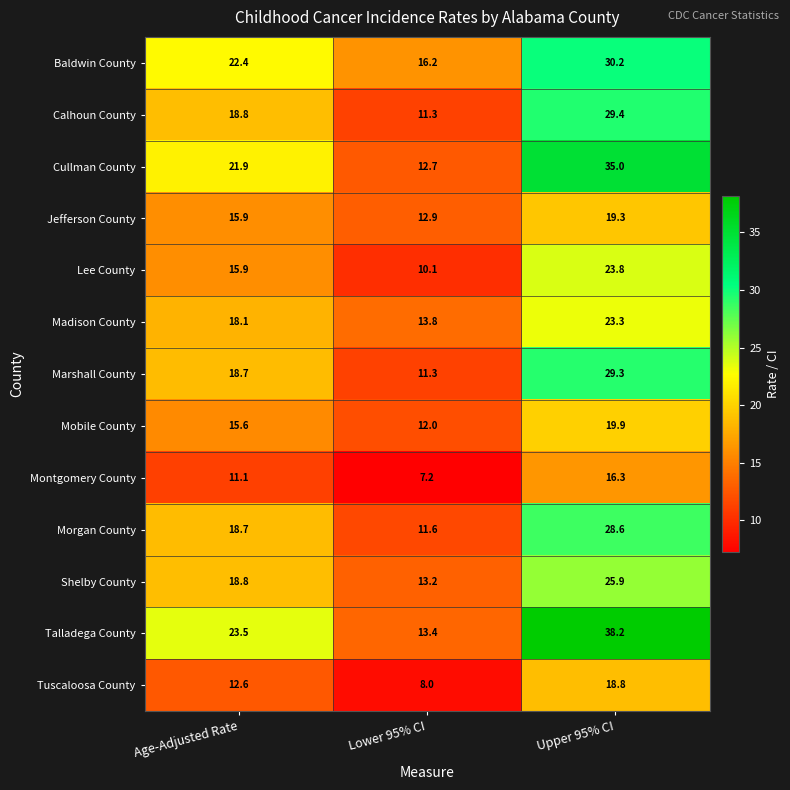

List the labels in order of Baldwin County value, largest first.

Upper 95% CI, Age-Adjusted Rate, Lower 95% CI